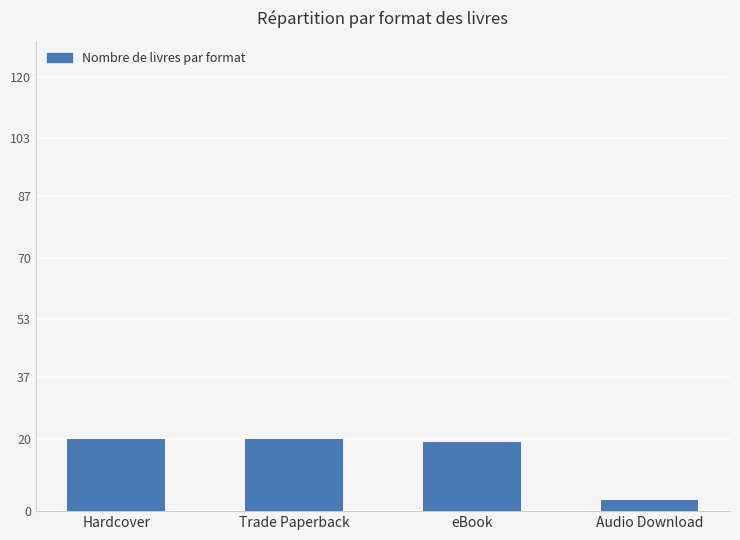

What is the maximum value shown in the chart?

20